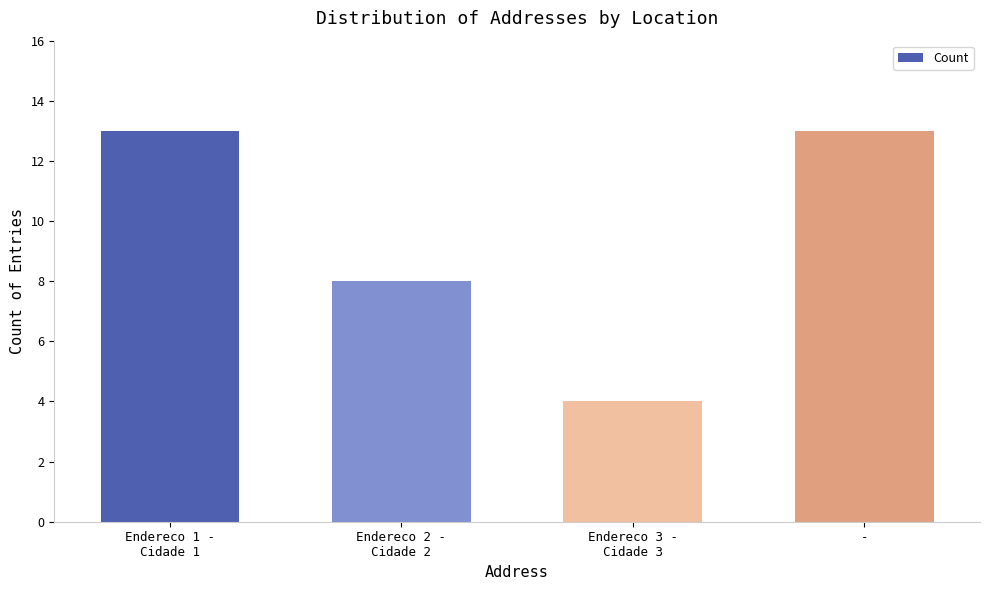

Approximately how many times larger is the value at Endereco 3 -
Cidade 3 compared to Endereco 2 -
Cidade 2?

0.5